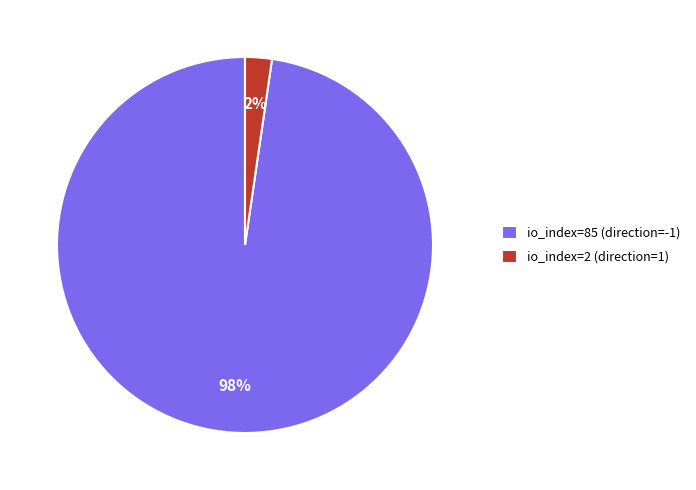

Does io_index=85 (direction=-1) account for over 50% of the chart?

Yes